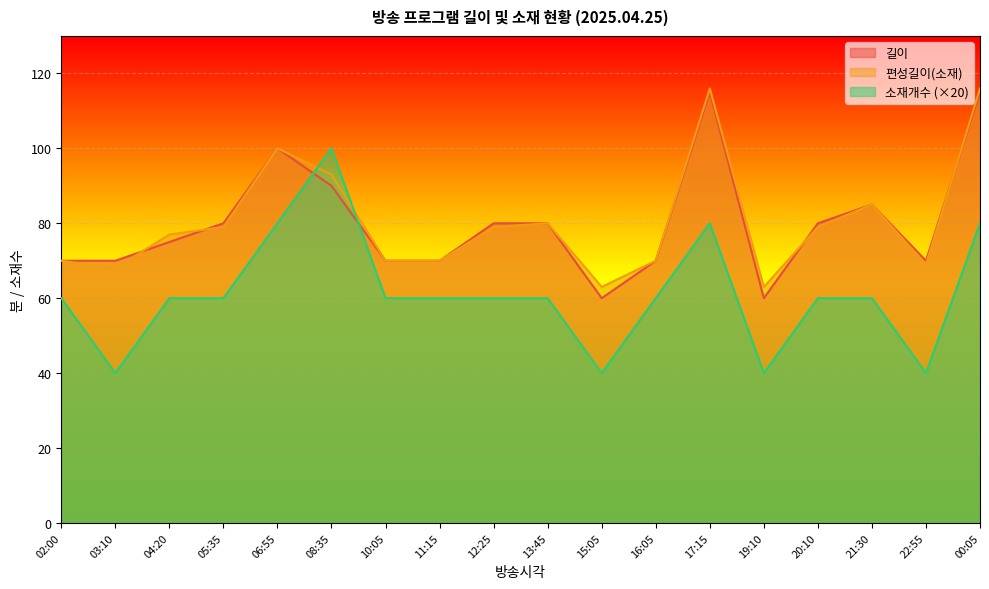

What is the label of the 14th point from the right?

06:55